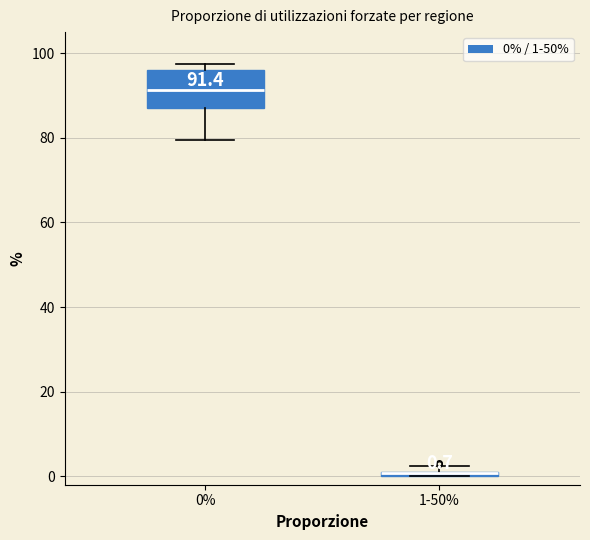

Which box is the tallest, from its lower edge to its upper edge?

0%